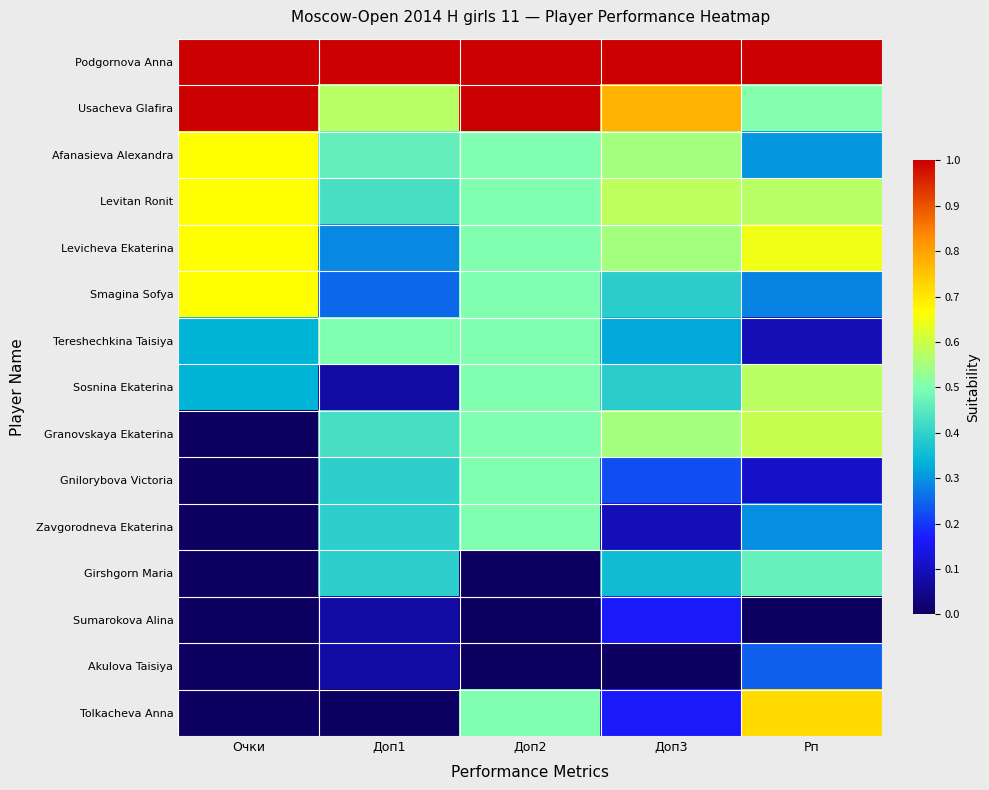

At which category does the chart reach its peak across all series?

Очки